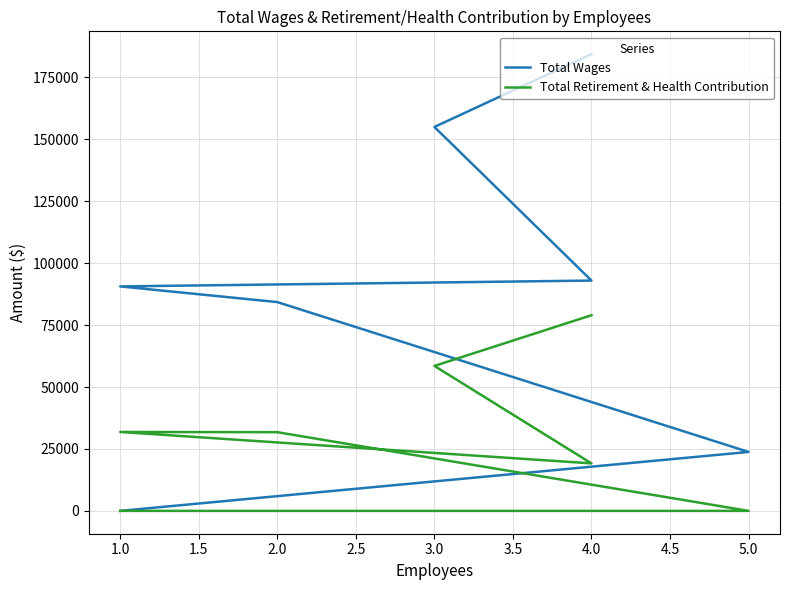

Count the number of categories in the chart.

7